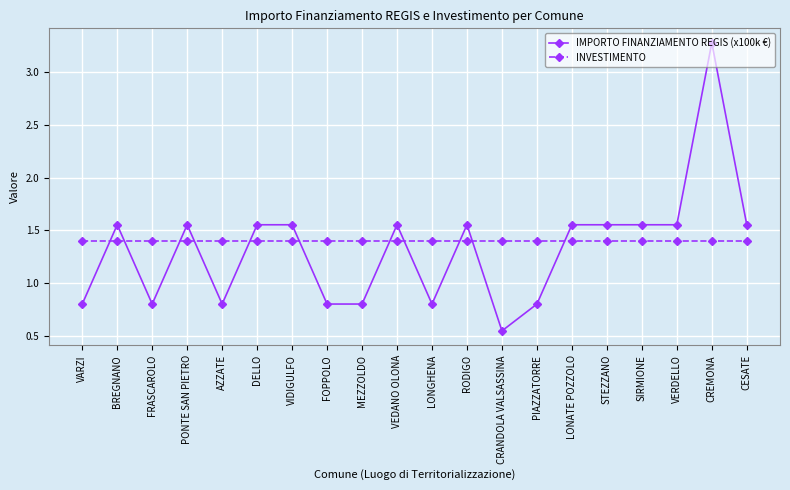

List the series in order of their peak value, lowest first.

INVESTIMENTO, IMPORTO FINANZIAMENTO REGIS (x100k €)